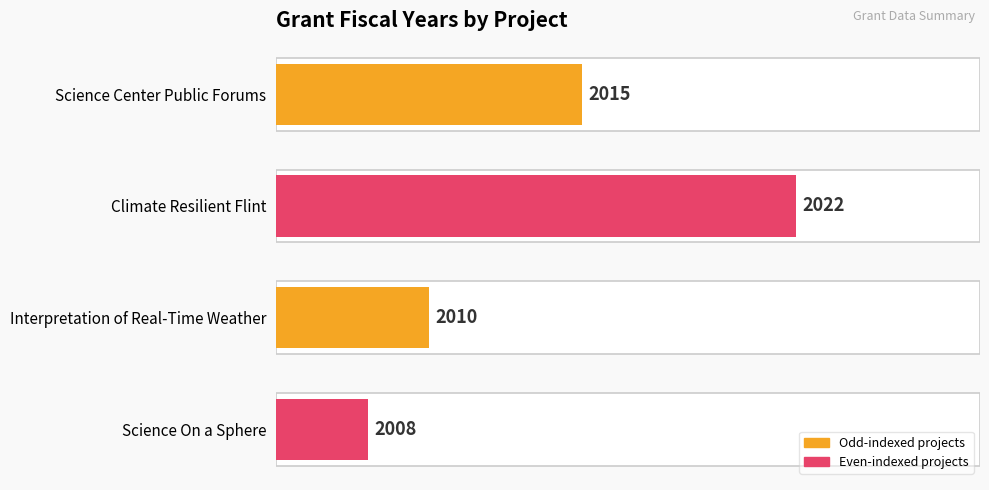

At which category does the chart reach its peak across all series?

Climate Resilient Flint